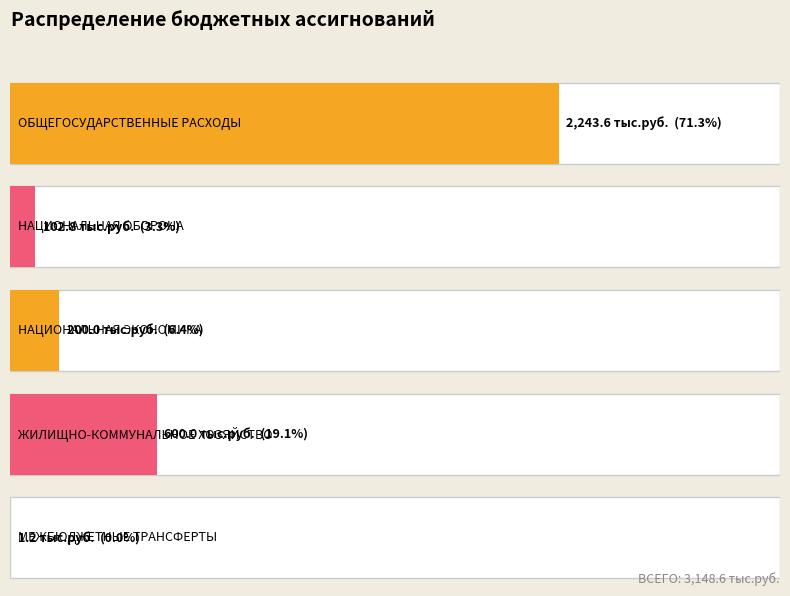

Rank the categories by value from lowest to highest.

МЕЖБЮДЖЕТНЫЕ
ТРАНСФЕРТЫ, НАЦИОНАЛЬНАЯ
ОБОРОНА, НАЦИОНАЛЬНАЯ
ЭКОНОМИКА, ЖИЛИЩНО-КОММУНАЛЬНОЕ
ХОЗЯЙСТВО, ОБЩЕГОСУДАРСТВЕННЫЕ
РАСХОДЫ